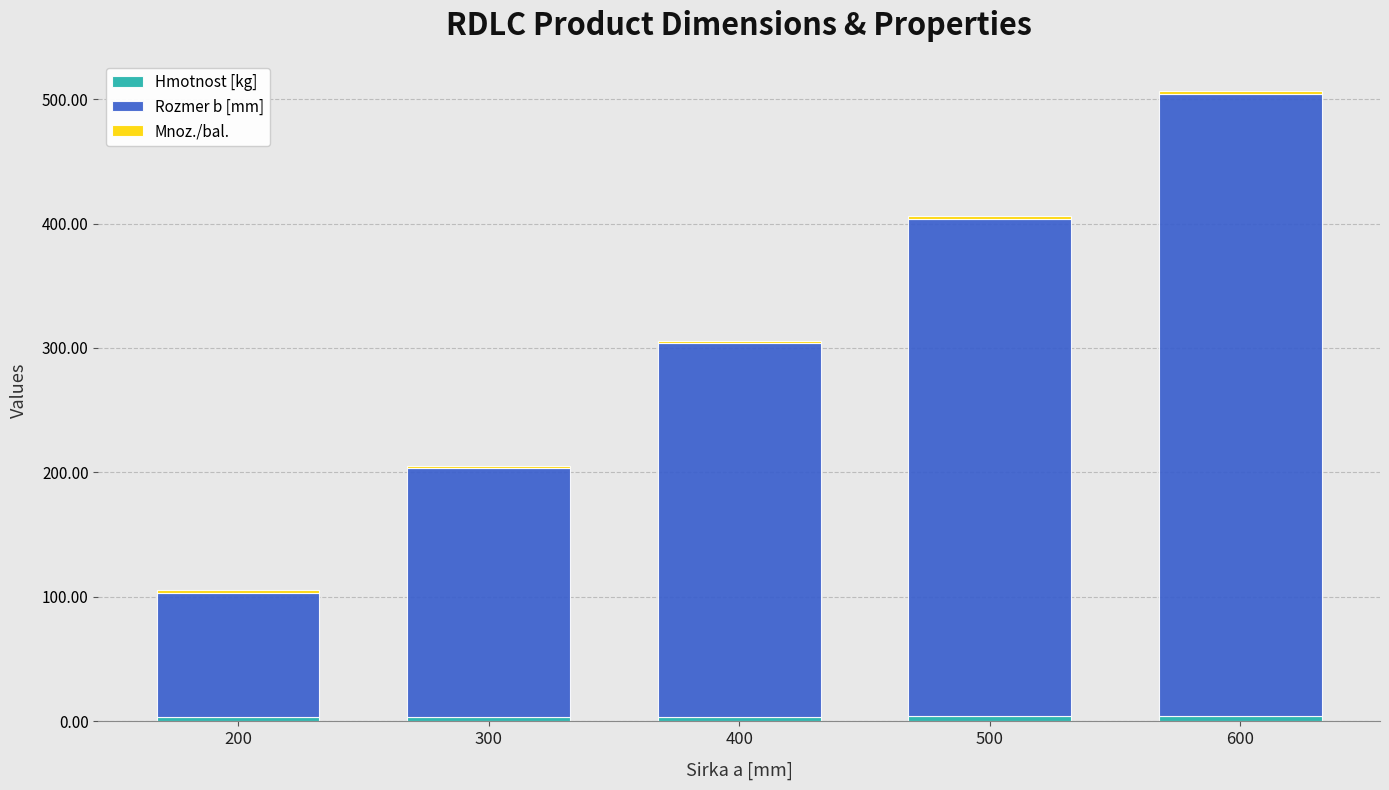

At which category is the sum across all series the highest?

600